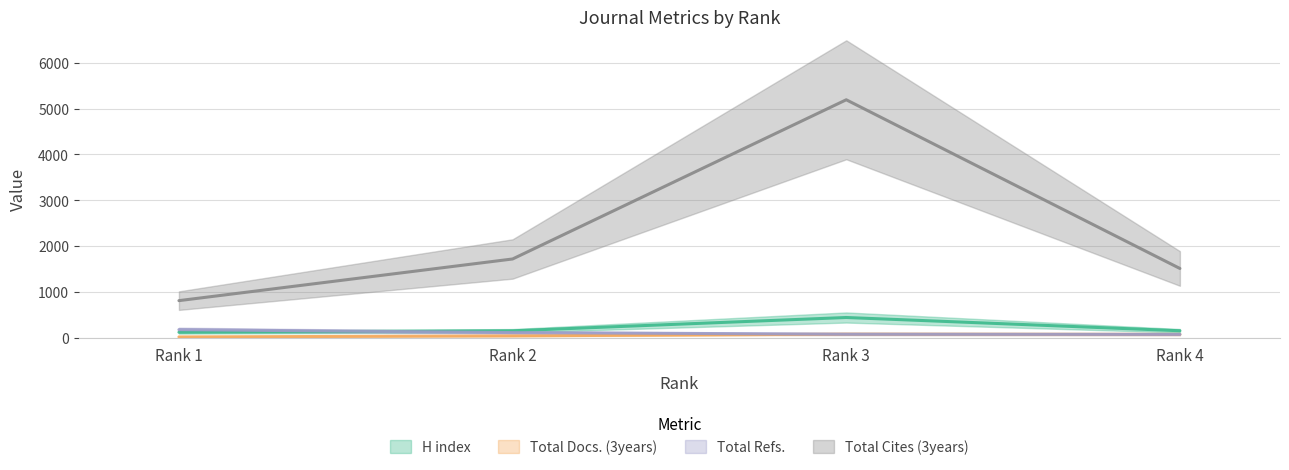

Is the value of Total Docs. (3years) at Rank 3 greater than the value of Total Cites (3years) at Rank 2?

No